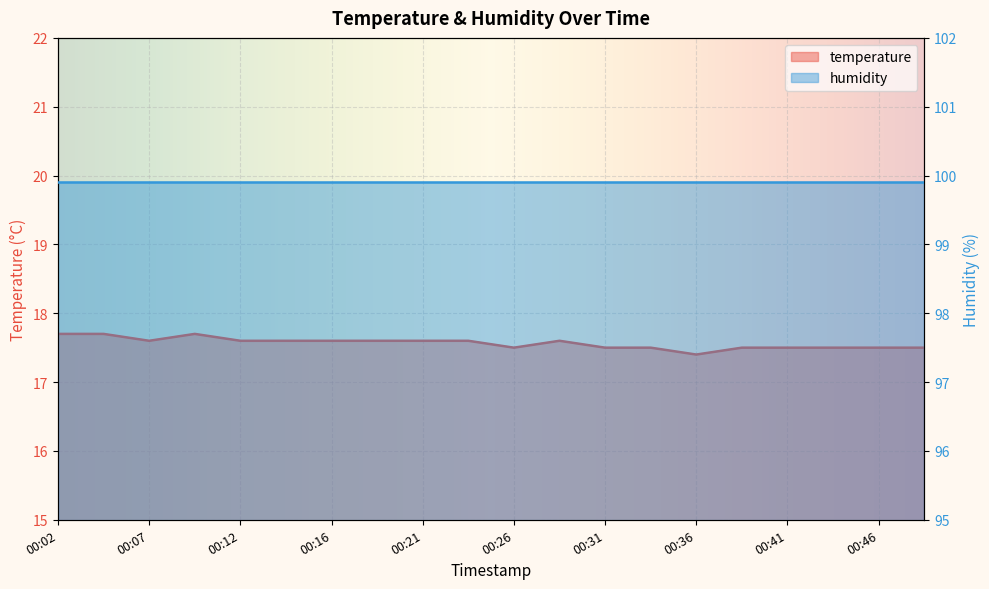

How many points are higher than both their immediate neighbors (excluding endpoints)?

2